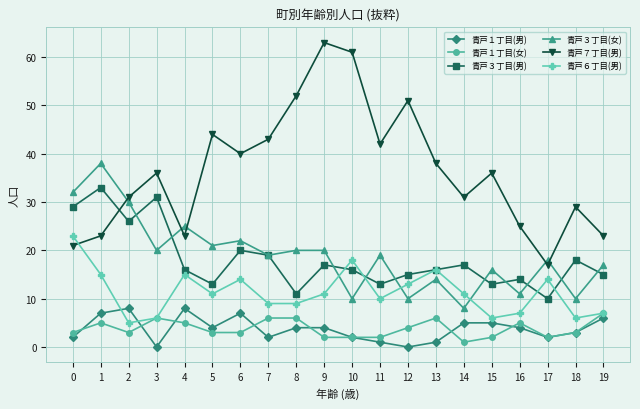

What are all the series names shown in the legend?

青戸１丁目(男), 青戸１丁目(女), 青戸３丁目(男), 青戸３丁目(女), 青戸７丁目(男), 青戸６丁目(男)